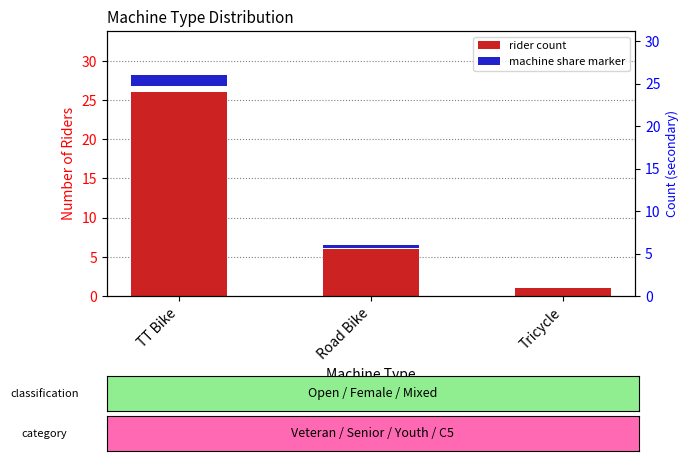

The chart shows a value of 1 at Tricycle. True or false?

False